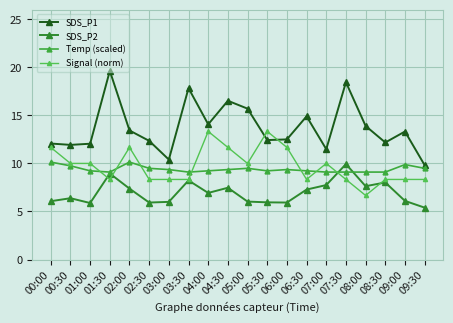

What position from the right is 08:30?

3